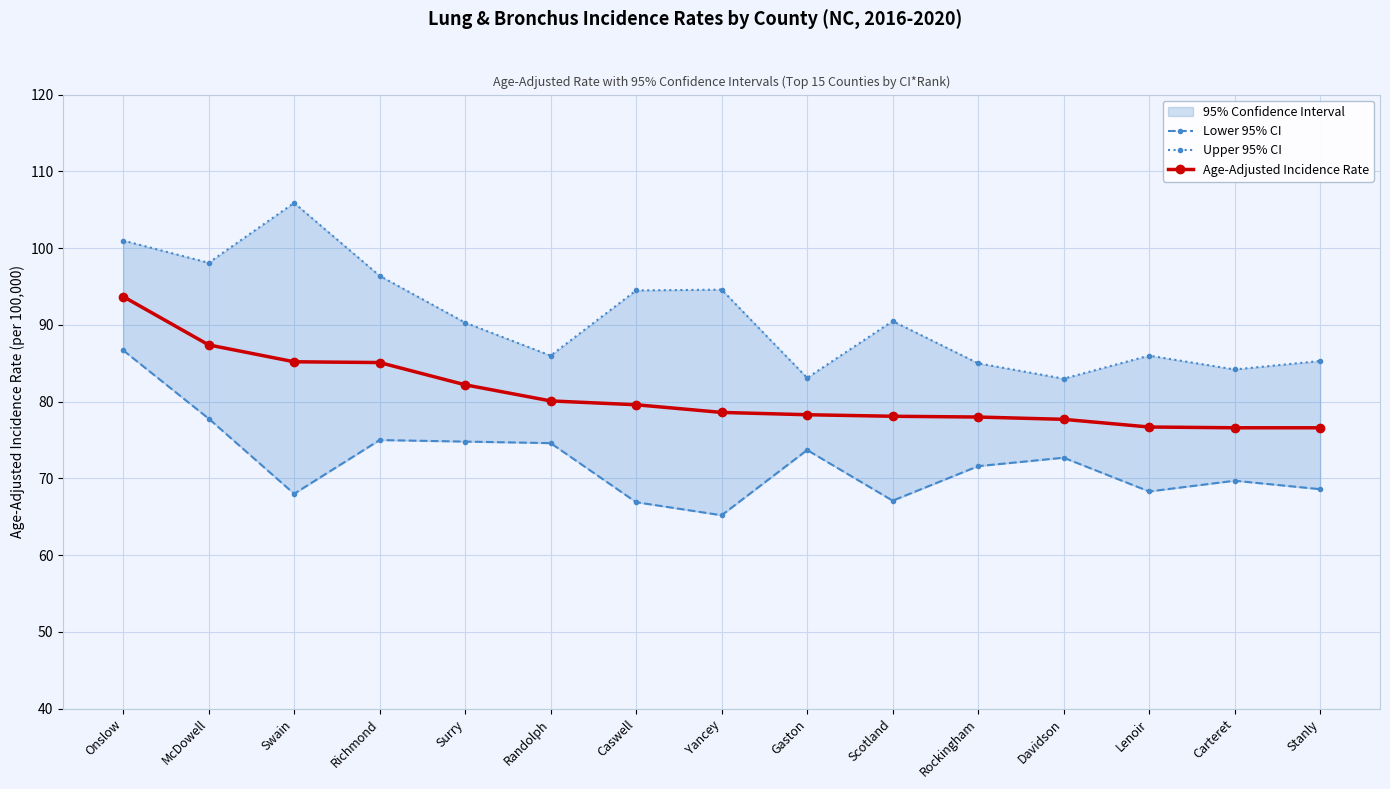

List the series in order of their overall mean, highest first.

Upper 95% CI, Age-Adjusted Incidence Rate, Lower 95% CI